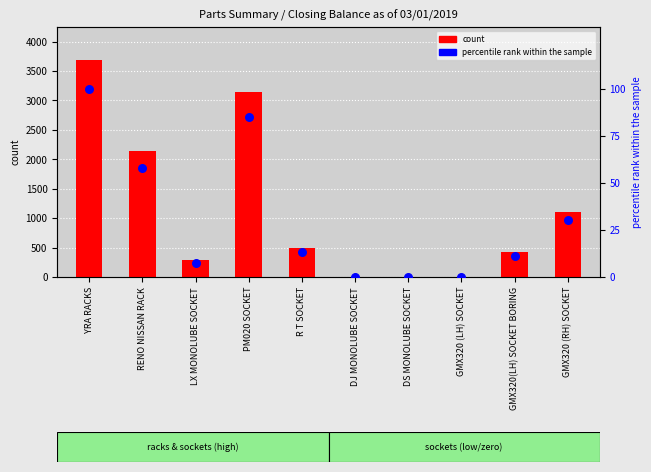

At which category is the sum across all series the highest?

YRA RACKS